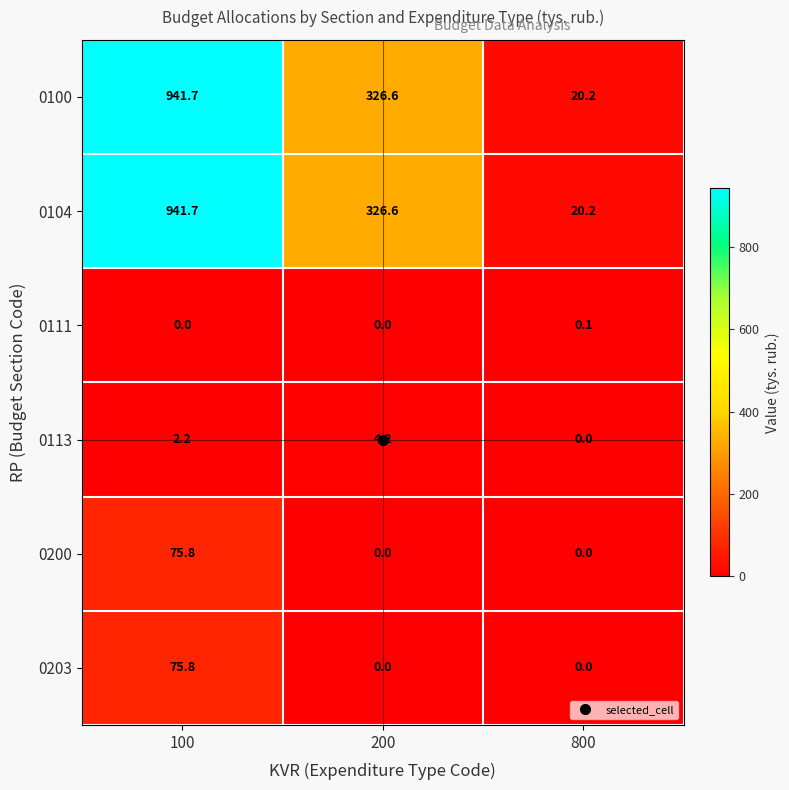

Is the value of 0100 at 200 greater than the value of 0113 at 100?

Yes